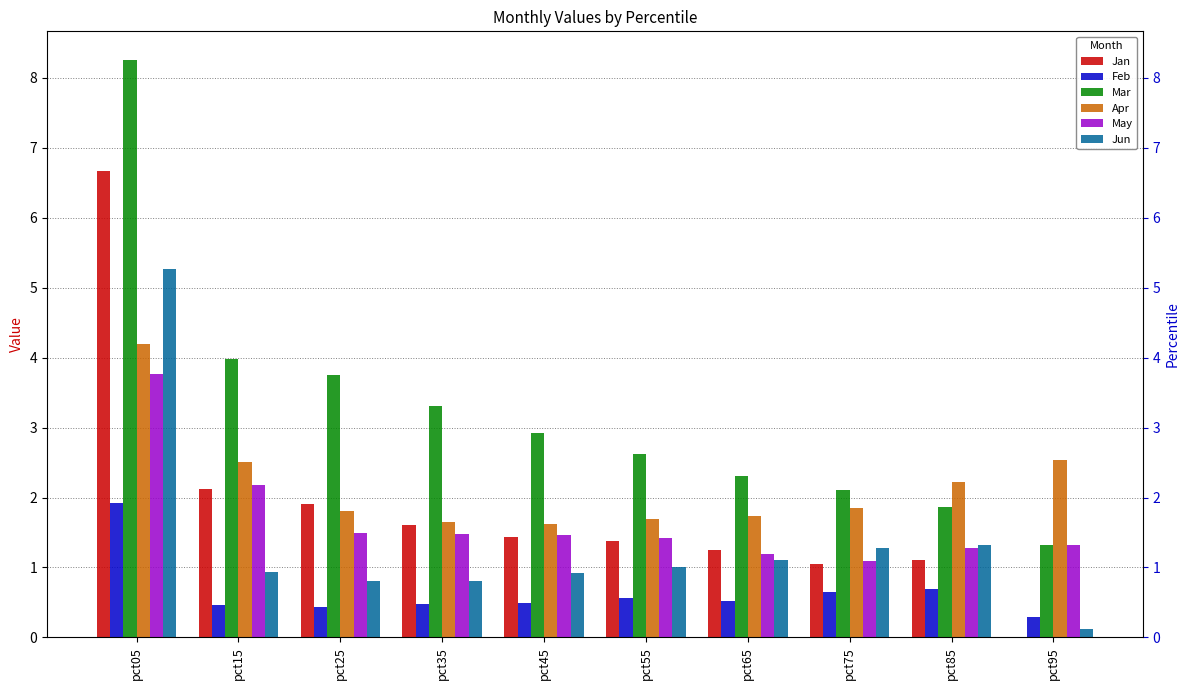

What is the spread (max minus min) of values at pct85?

1.5